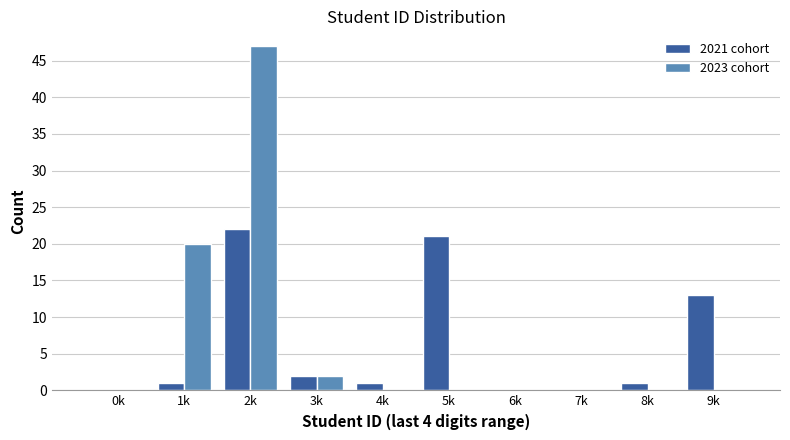

Reading right to left, list all the values displayed in this chart.

2021 cohort: 9k=13	8k=1	7k=0	6k=0	5k=21	4k=1	3k=2	2k=22	1k=1	0k=0
2023 cohort: 9k=0	8k=0	7k=0	6k=0	5k=0	4k=0	3k=2	2k=47	1k=20	0k=0